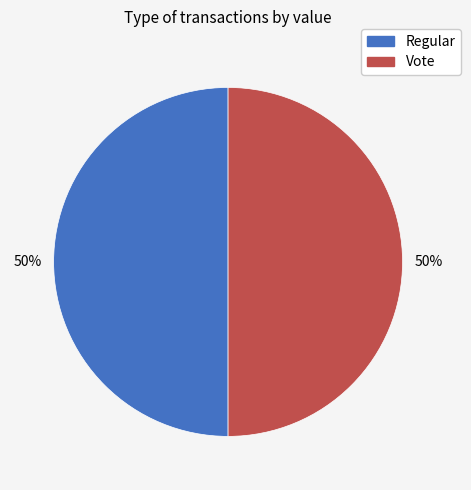

How many segments does this pie chart have?

2